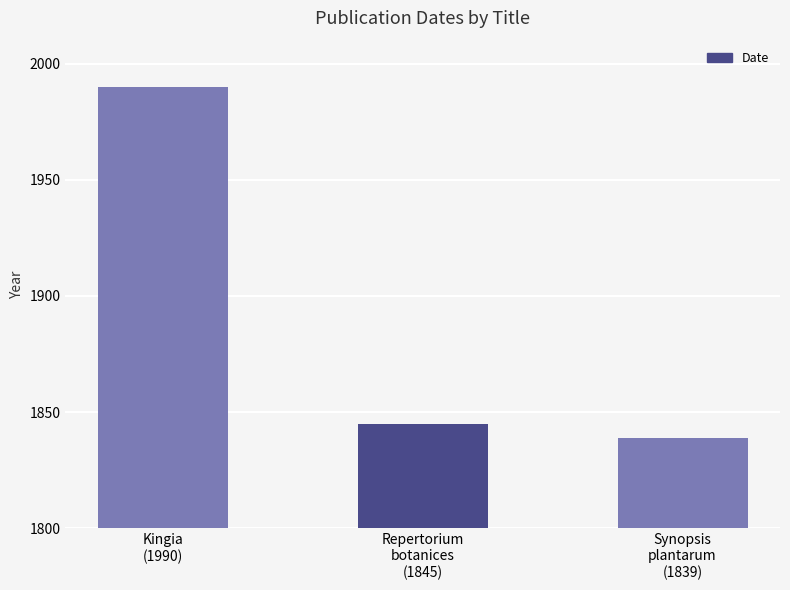

Does the chart contain any negative values?

No